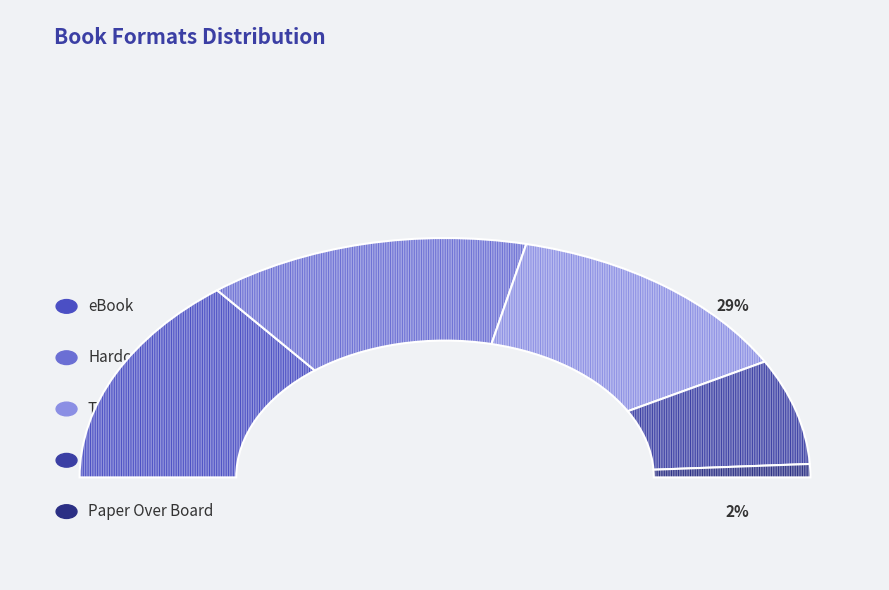

Is Hardcover the majority of the pie?

No